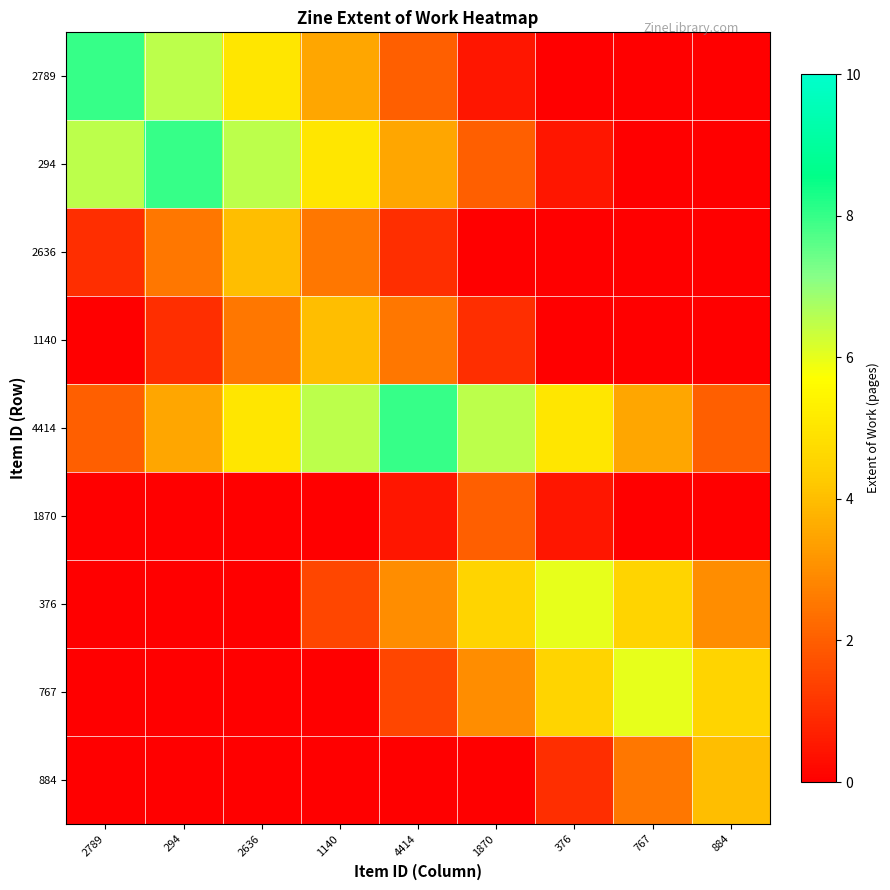

Reading left to right, extract all data points from this chart.

2789: 2789=8.0	294=6.5	2636=5.0	1140=3.5	4414=2.0	1870=0.5	376=0.0	767=0.0	884=0.0
294: 2789=6.5	294=8.0	2636=6.5	1140=5.0	4414=3.5	1870=2.0	376=0.5	767=0.0	884=0.0
2636: 2789=1.0	294=2.5	2636=4.0	1140=2.5	4414=1.0	1870=0.0	376=0.0	767=0.0	884=0.0
1140: 2789=0.0	294=1.0	2636=2.5	1140=4.0	4414=2.5	1870=1.0	376=0.0	767=0.0	884=0.0
4414: 2789=2.0	294=3.5	2636=5.0	1140=6.5	4414=8.0	1870=6.5	376=5.0	767=3.5	884=2.0
1870: 2789=0.0	294=0.0	2636=0.0	1140=0.0	4414=0.5	1870=2.0	376=0.5	767=0.0	884=0.0
376: 2789=0.0	294=0.0	2636=0.0	1140=1.5	4414=3.0	1870=4.5	376=6.0	767=4.5	884=3.0
767: 2789=0.0	294=0.0	2636=0.0	1140=0.0	4414=1.5	1870=3.0	376=4.5	767=6.0	884=4.5
884: 2789=0.0	294=0.0	2636=0.0	1140=0.0	4414=0.0	1870=0.0	376=1.0	767=2.5	884=4.0